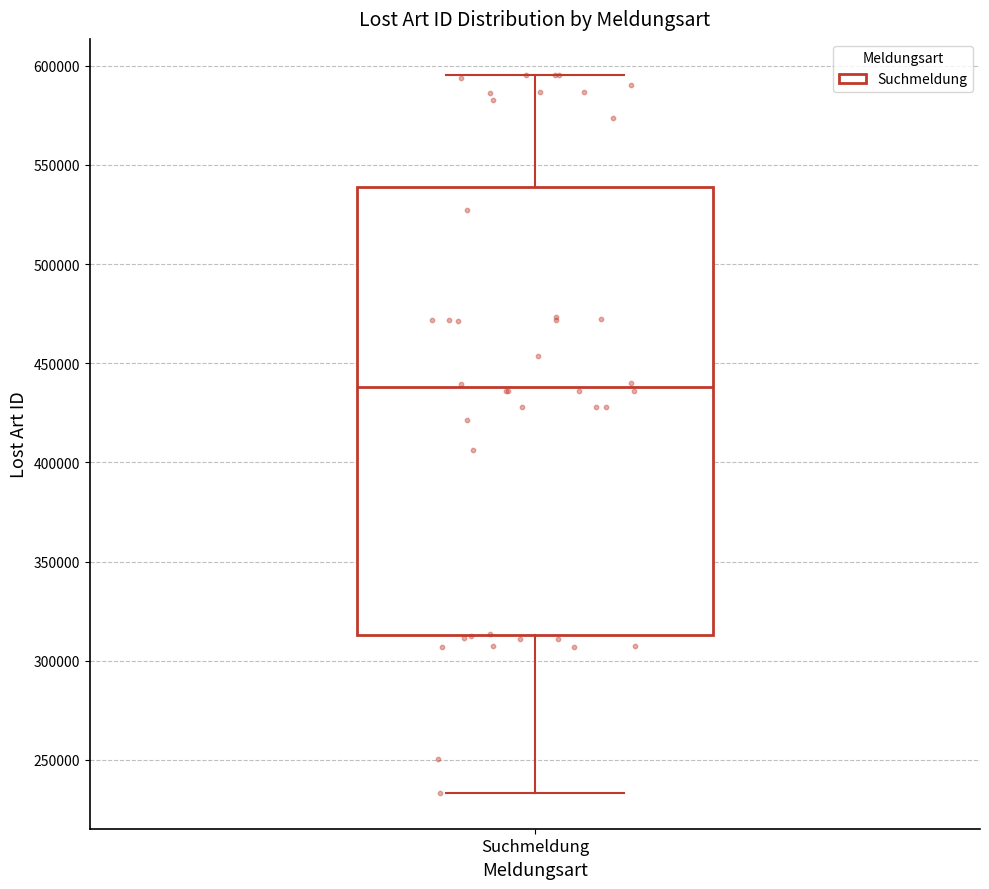

Read this box plot against the y-axis: the position of the median line, the range covered by the box, and the ends of both whiskers. The values are not printed on the chart, so give them approximately, as read against the axis.

median 440000, box 315000 to 540000, whiskers 235000 to 595000